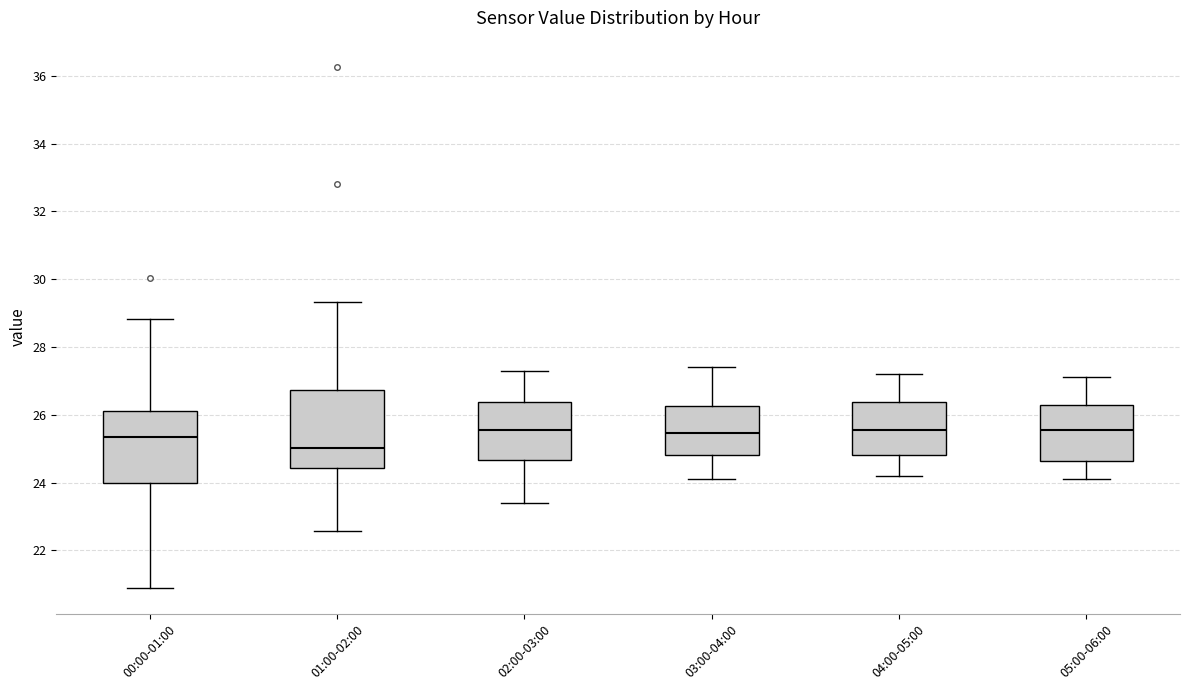

Reading left to right, transcribe this box plot: for each box, give where its median line is, the range the box spans, and where its two whiskers end, as read against the y-axis. The values are not printed on the chart, so give them approximately, as read against the axis.

00:00-01:00: median 25.4, box 24.0 to 26.2, whiskers 21.0 to 28.8
01:00-02:00: median 25.0, box 24.4 to 26.8, whiskers 22.6 to 29.4
02:00-03:00: median 25.6, box 24.6 to 26.4, whiskers 23.4 to 27.4
03:00-04:00: median 25.4, box 24.8 to 26.2, whiskers 24.2 to 27.4
04:00-05:00: median 25.6, box 24.8 to 26.4, whiskers 24.2 to 27.2
05:00-06:00: median 25.6, box 24.6 to 26.2, whiskers 24.2 to 27.2